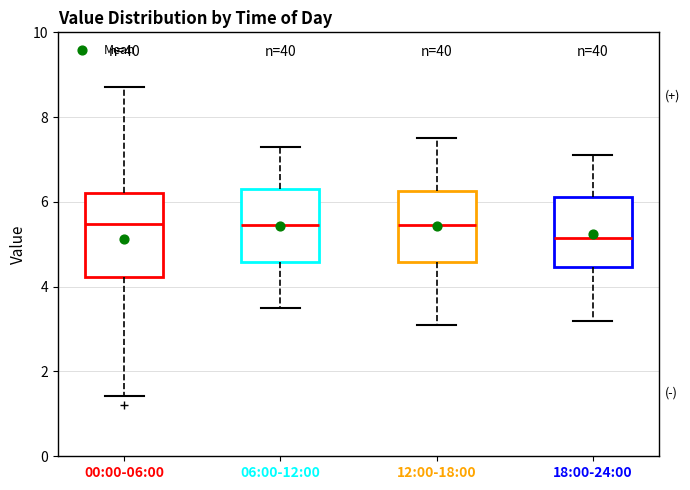

Reading left to right, transcribe this box plot: for each box, give where its median line is, the range the box spans, and where its two whiskers end, as read against the y-axis. The values are not printed on the chart, so give them approximately, as read against the axis.

00:00-06:00: median 5.4, box 4.2 to 6.2, whiskers 1.4 to 8.8
06:00-12:00: median 5.4, box 4.6 to 6.4, whiskers 3.6 to 7.4
12:00-18:00: median 5.4, box 4.6 to 6.2, whiskers 3.2 to 7.6
18:00-24:00: median 5.2, box 4.4 to 6.2, whiskers 3.2 to 7.2